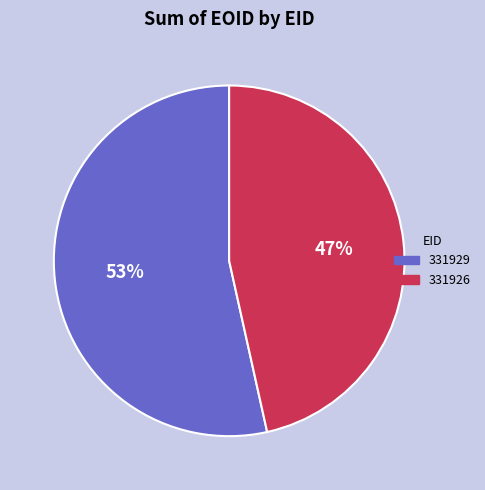

Is the sum of 331926 and 331929 greater than half?

Yes